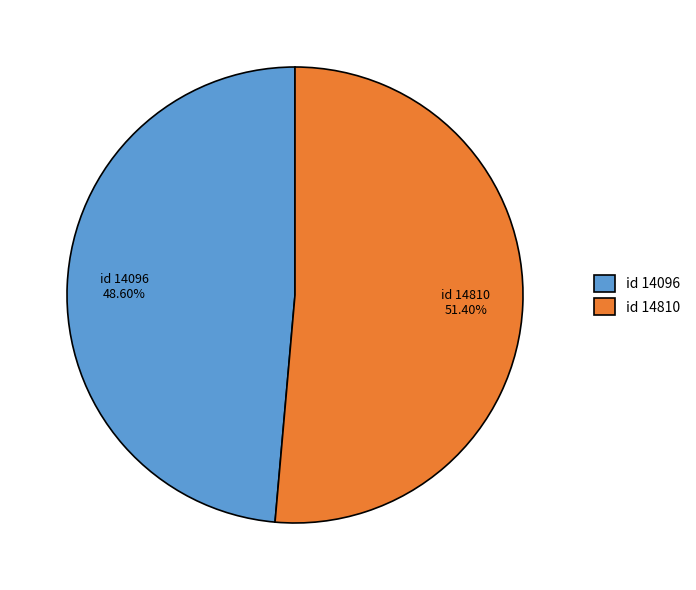

Approximately how many times larger is the value at id 14810 compared to id 14096?

1.1